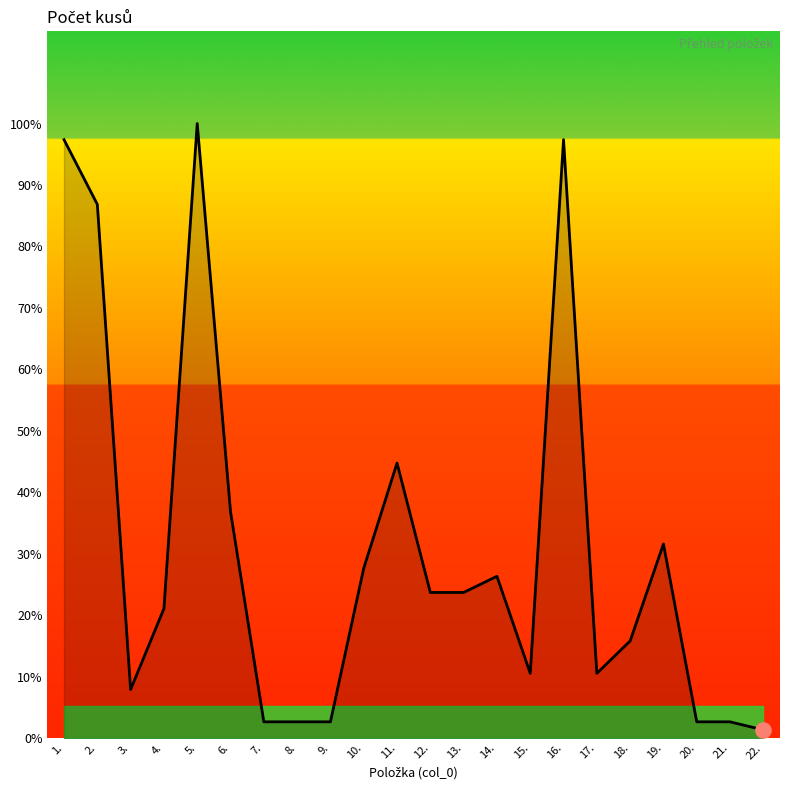

Is this an area chart (filled region under the line)?

Yes